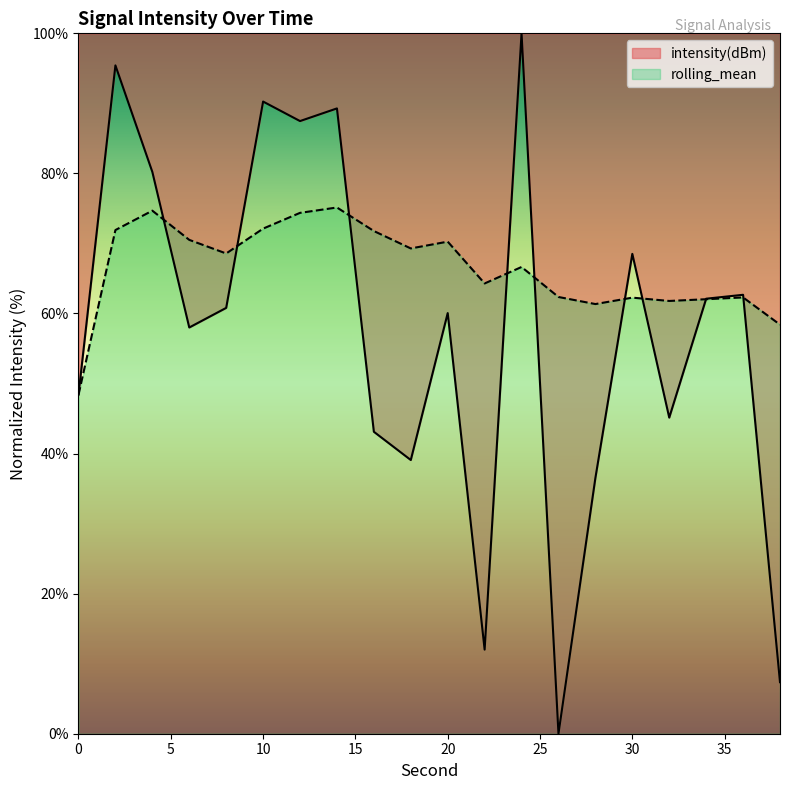

Does the chart display data point markers on the line(s)?

No